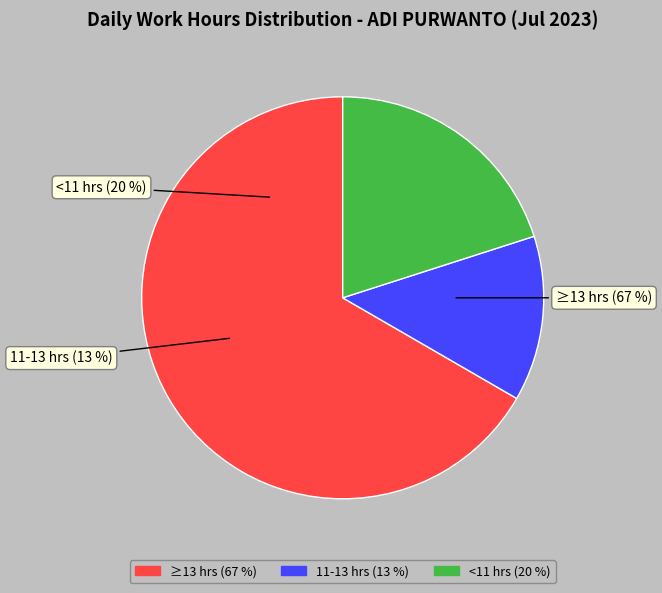

True or false: 13-Thu accounts for 13% of the total.

False